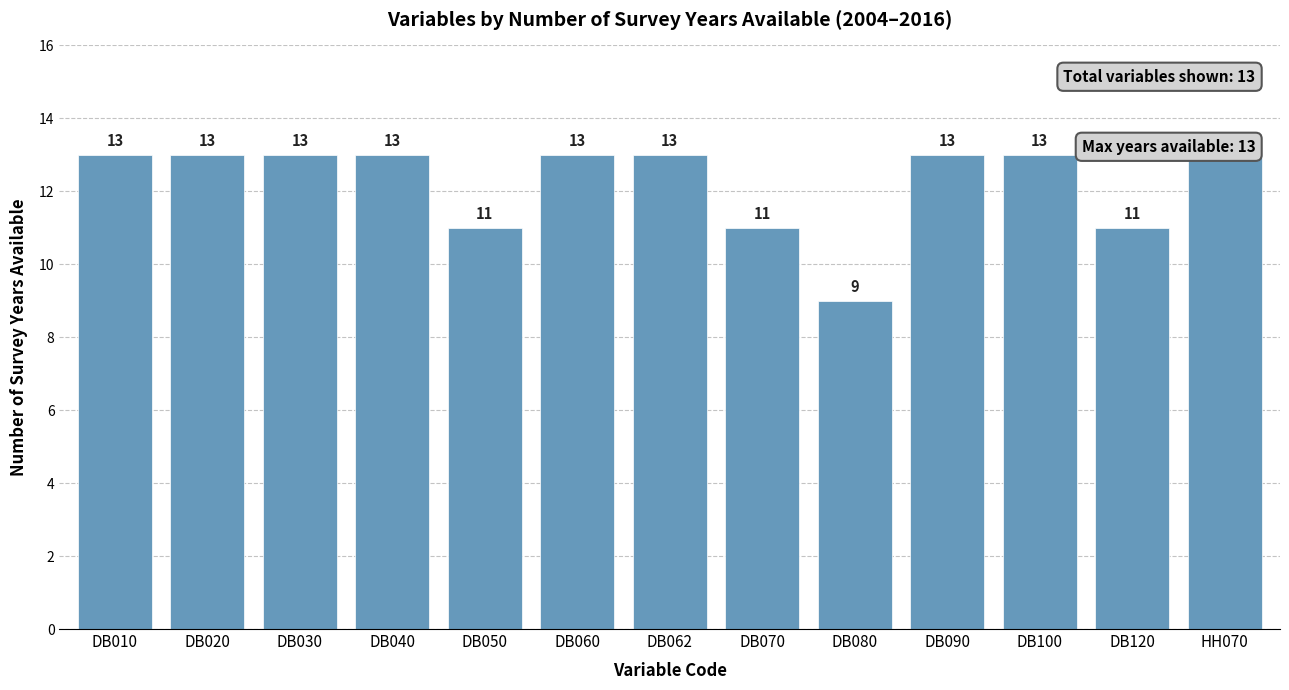

Are the bars horizontal?

No